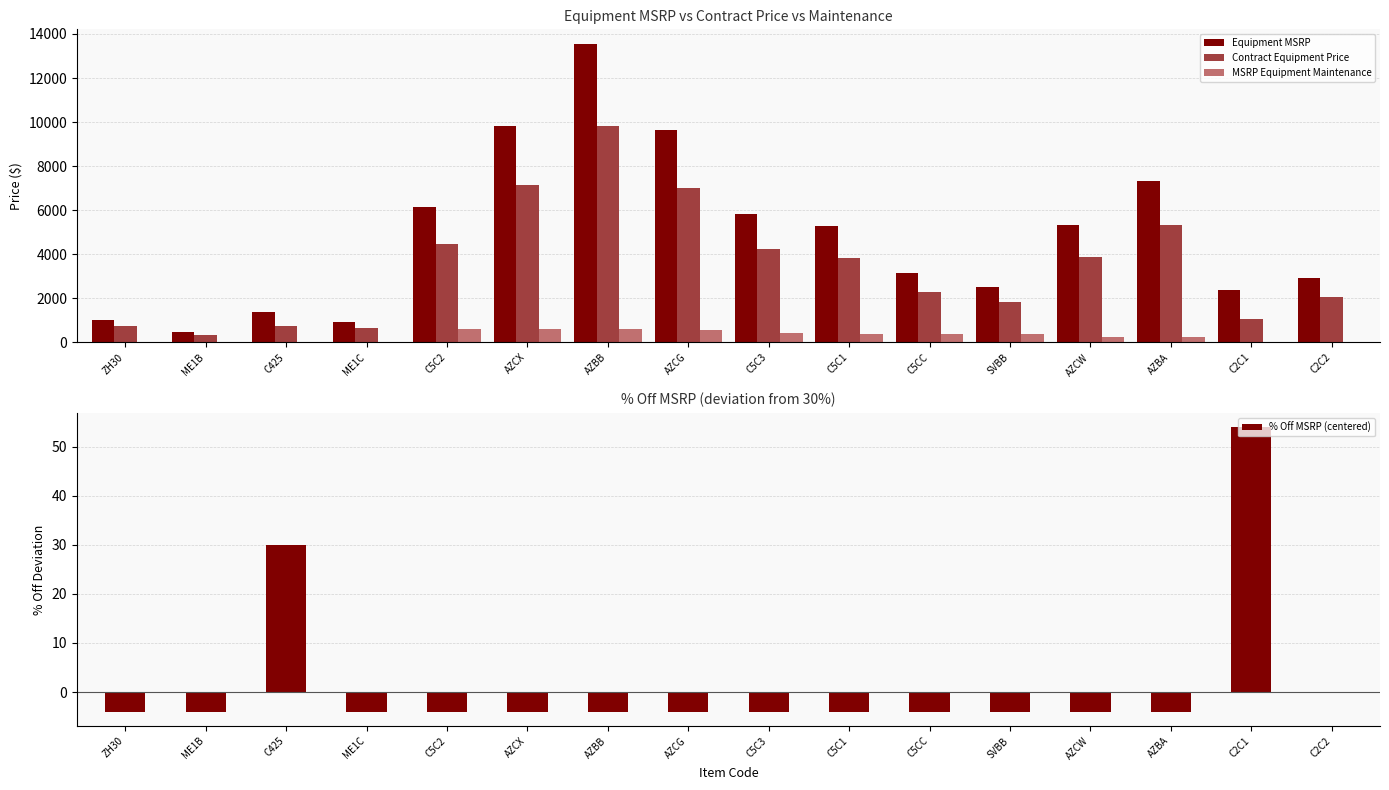

What is the average value of the Contract Equipment Price series?

3468.9